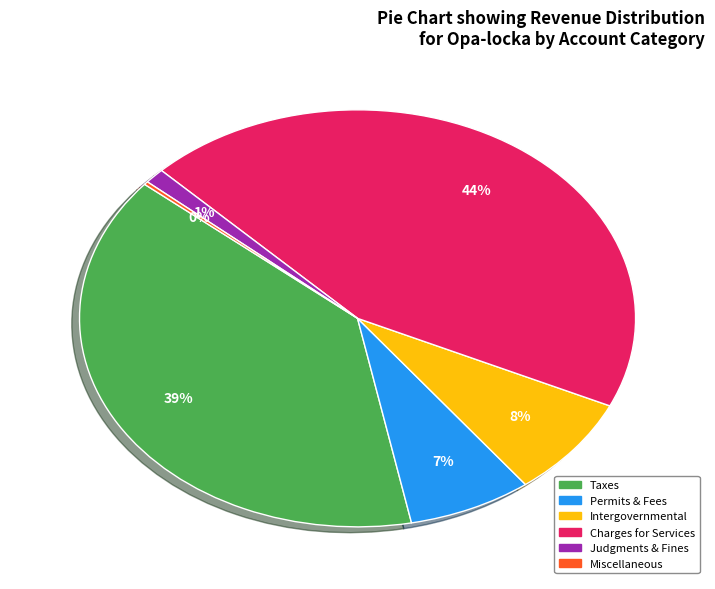

Is there a majority slice in this chart?

No